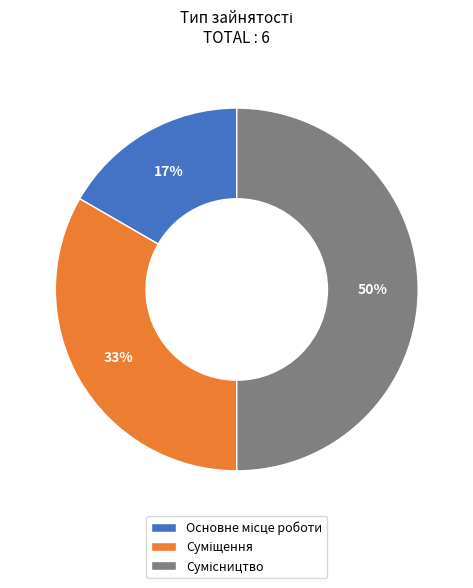

How many slices are in this pie chart?

3